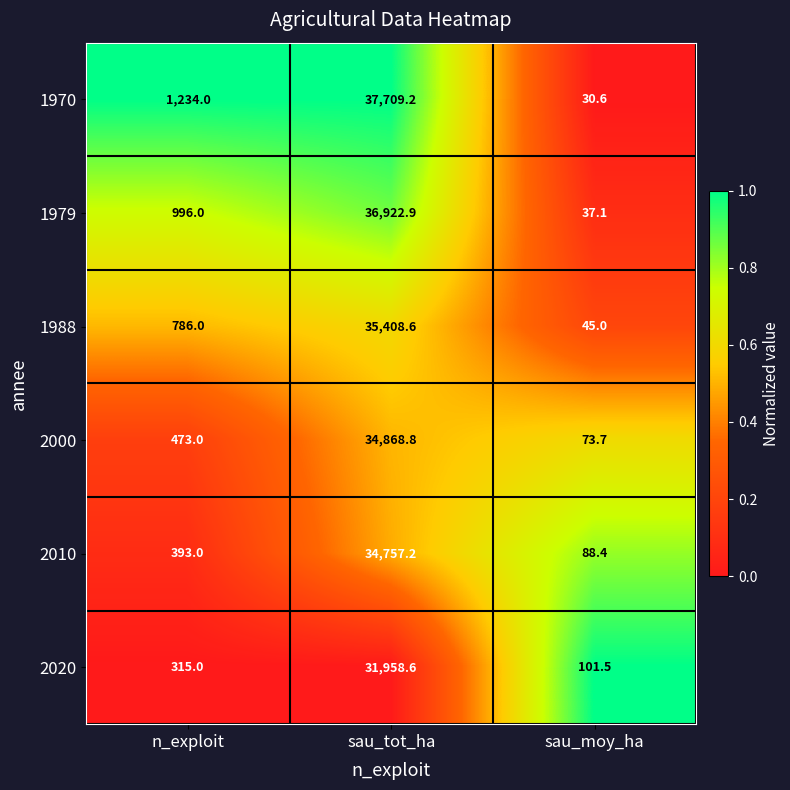

Between n_exploit and sau_moy_ha, which series saw the biggest shift?

1970